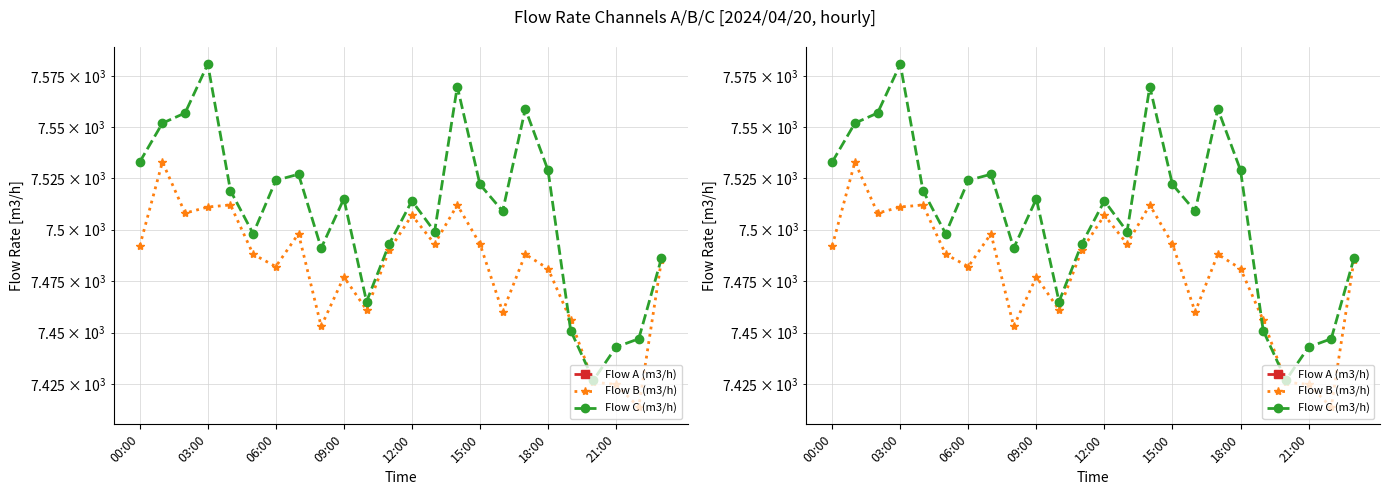

Read the Flow B (m3/h) value at 16.

7460.0